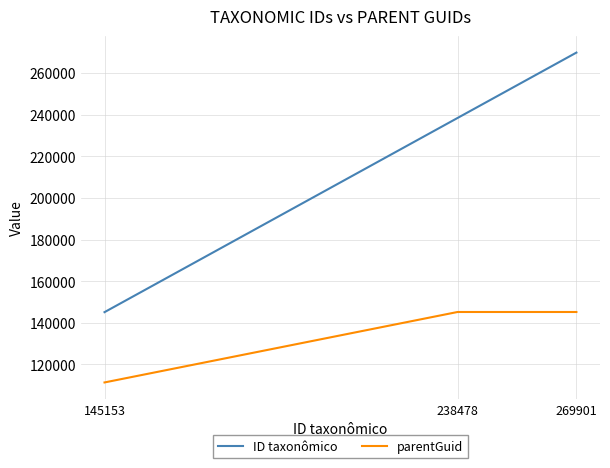

What is the minimum value for parentGuid?

111367